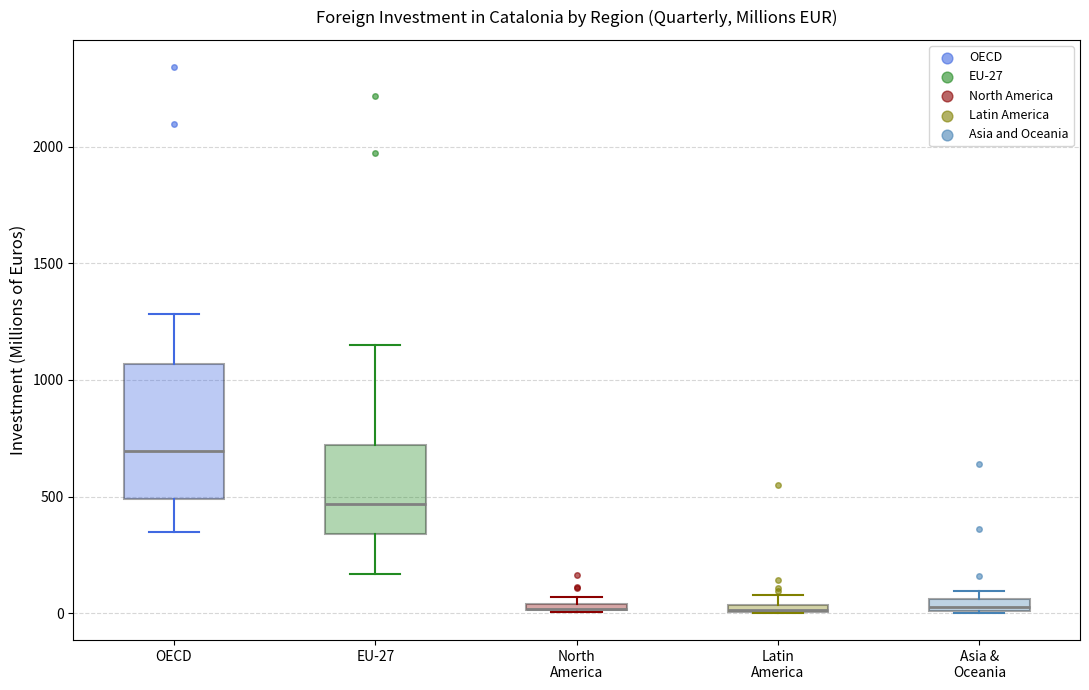

Which box is the tallest, from its lower edge to its upper edge?

OECD